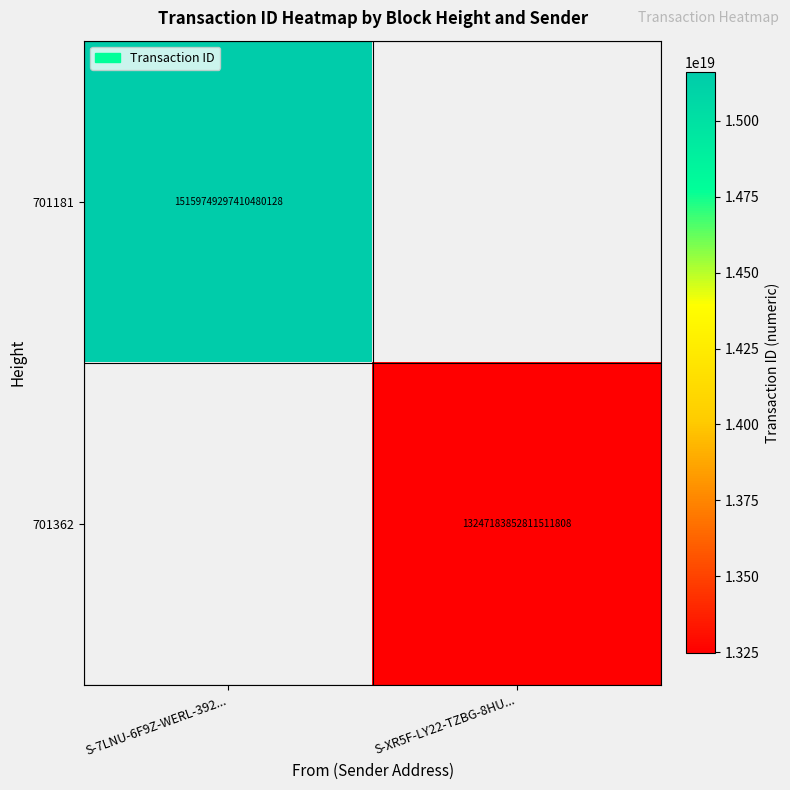

True or false: 701362 has a value of 13247183852811511808 at S-XR5F-LY22-TZBG-8HU....

True